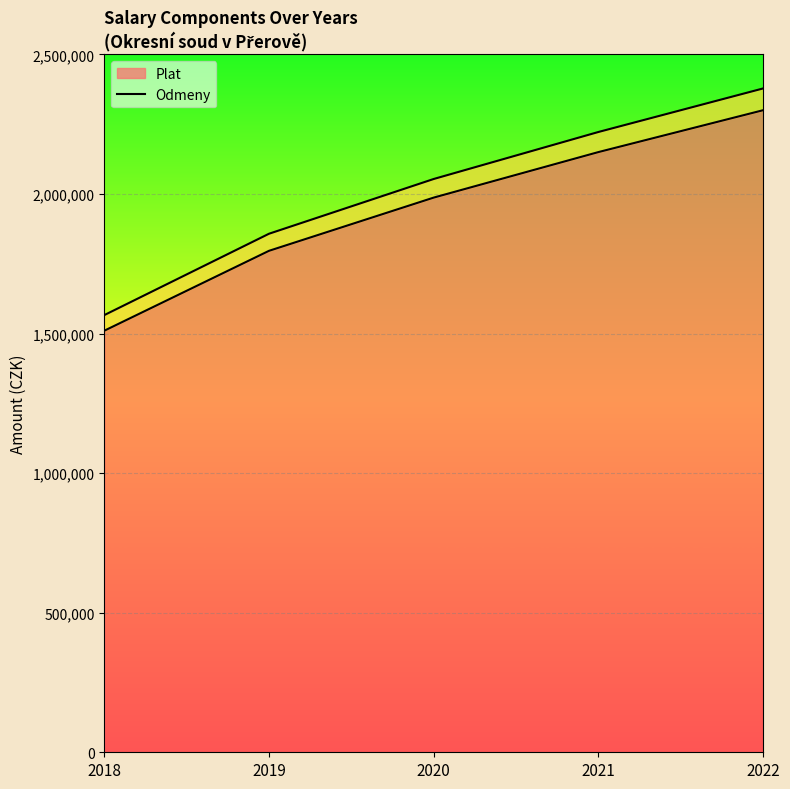

Which series has the largest range (max minus min)?

Odmeny